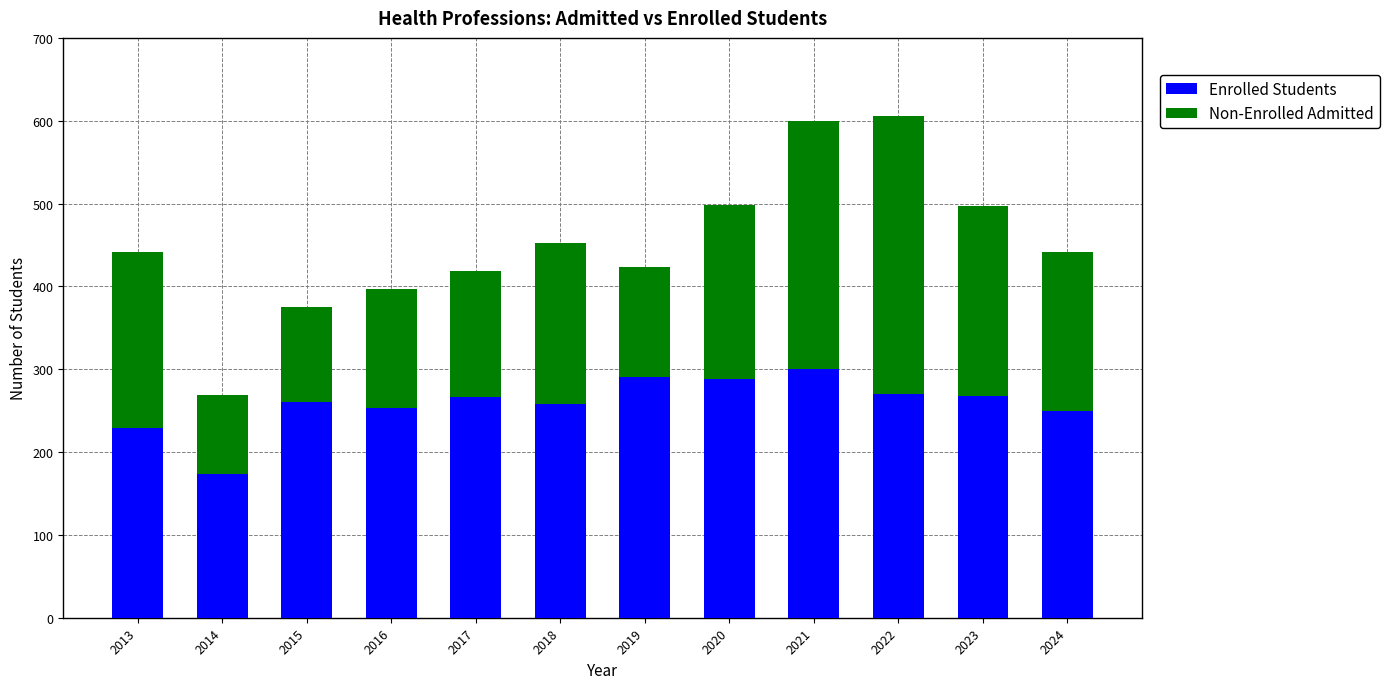

What is the sum of all Enrolled Students values?

3106